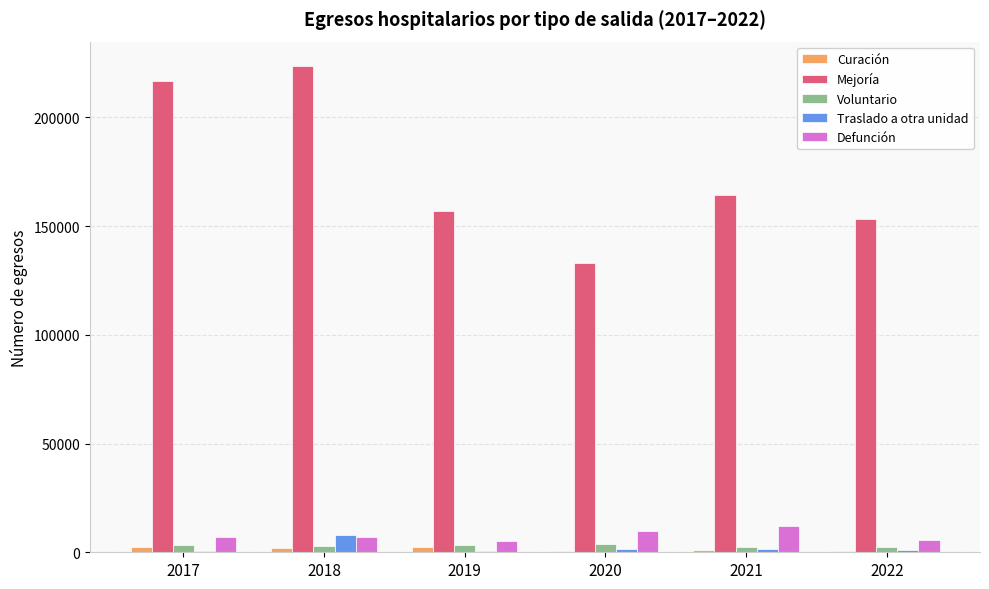

What is the difference between the Defunción values at 2019 and 2021?

7033